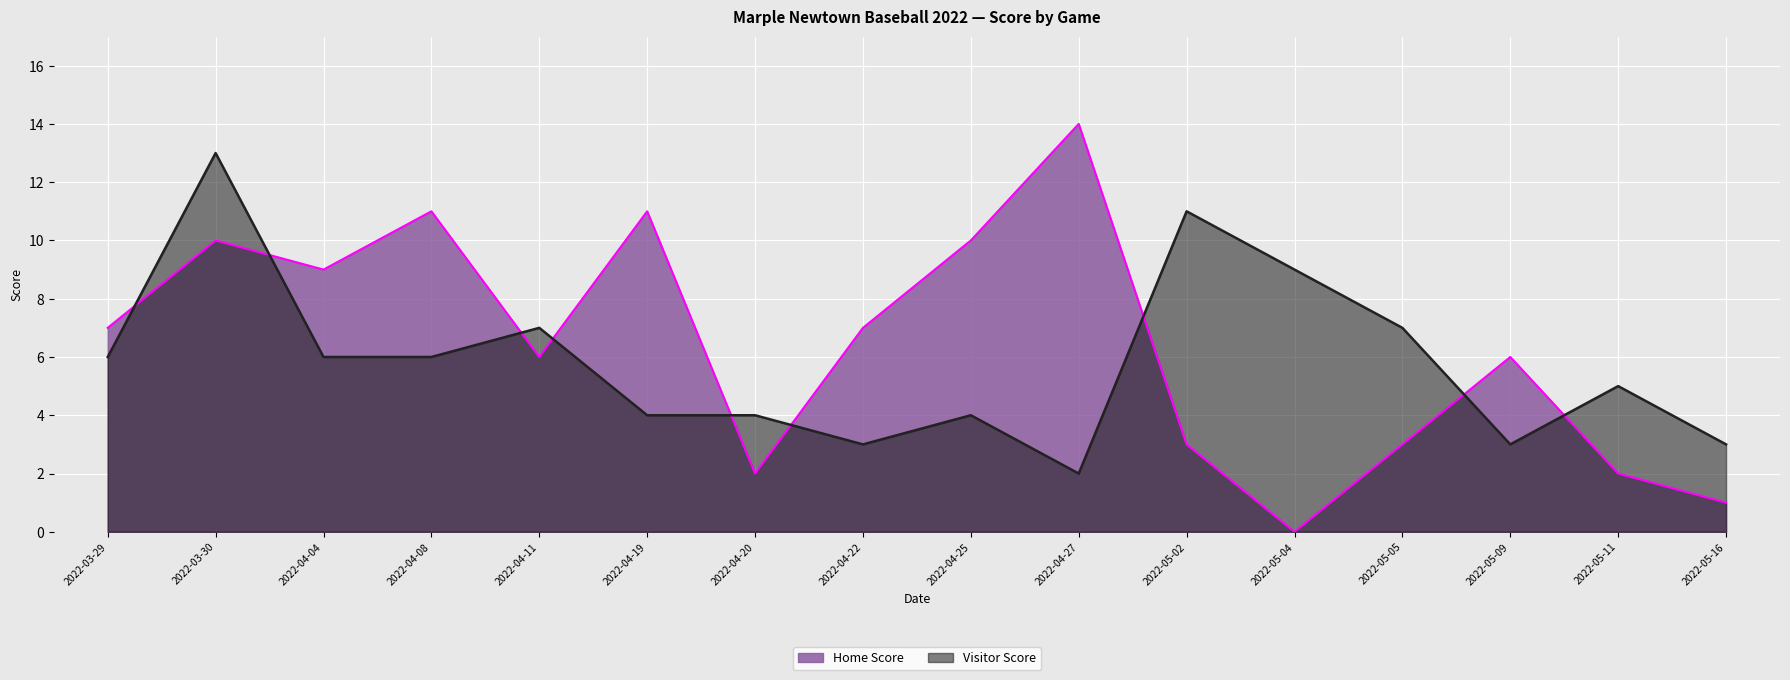

What is the difference between the Visitor Score values at 2022-05-02 and 2022-05-04?

2